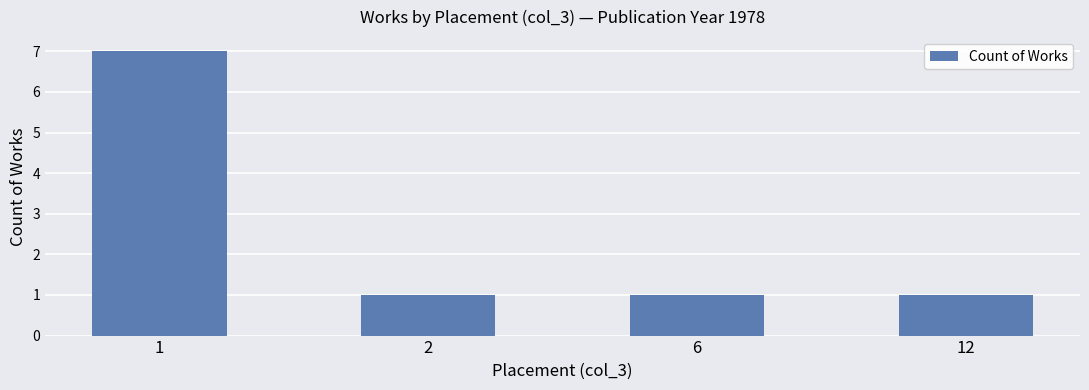

What is the difference between the maximum and second lowest values?

6